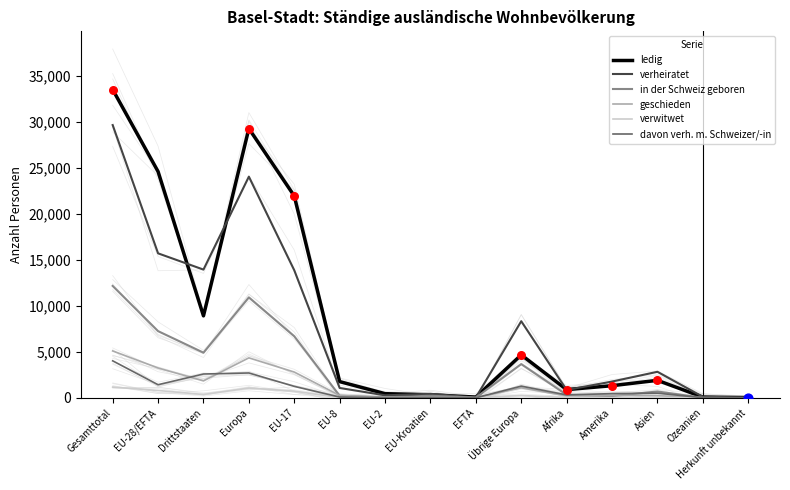

At which category is the sum across all series the highest?

Gesamttotal